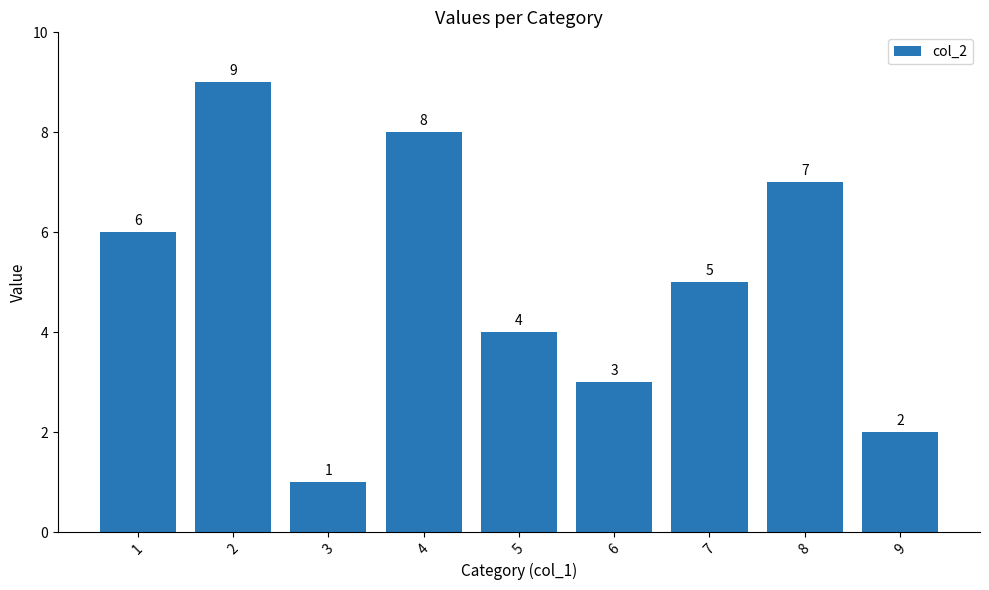

Reading left to right, what are all the values shown in this chart?

6	9	1	8	4	3	5	7	2